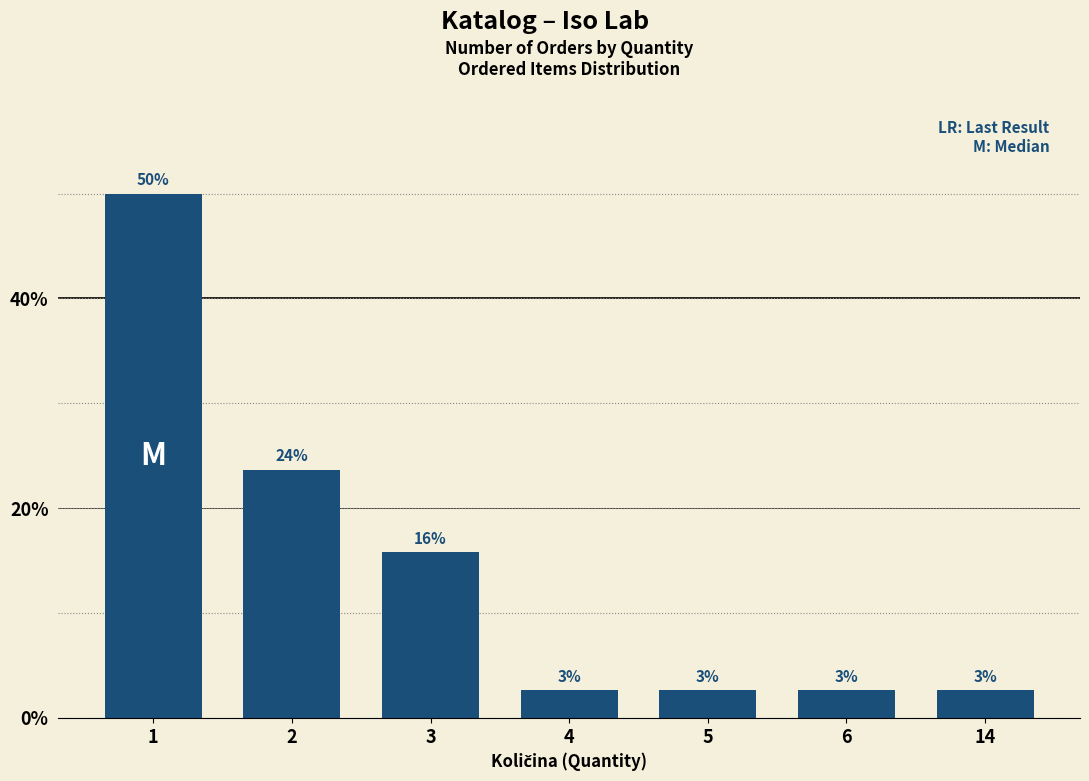

Which label corresponds to the smallest value in the chart?

4